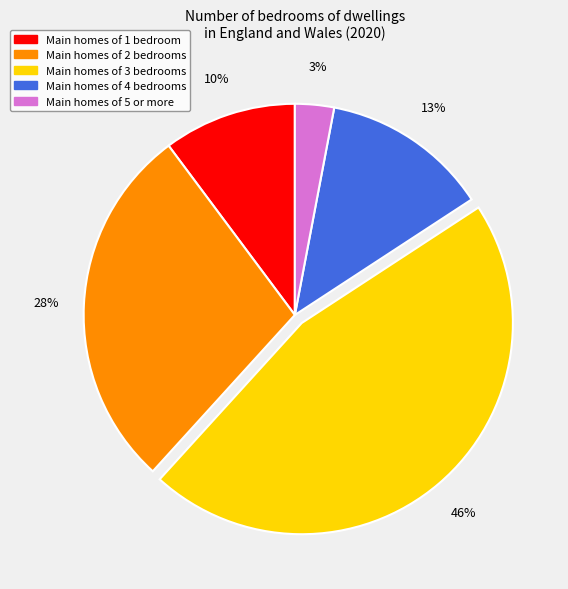

To the nearest percent, what is the difference between the largest and smallest slice percentages?

43%